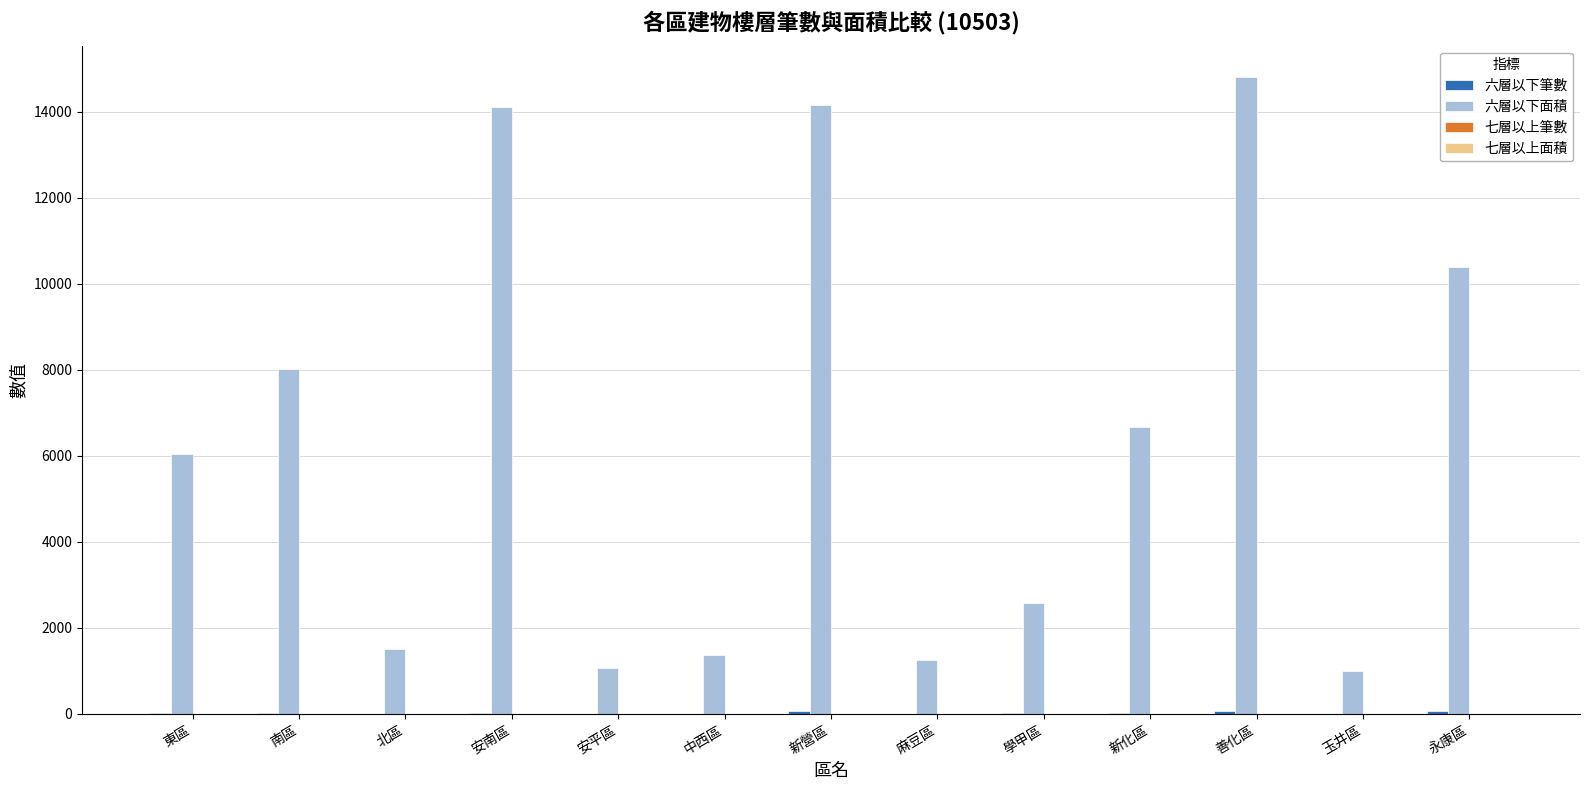

Which series changed the most between 新化區 and 玉井區?

六層以下面積